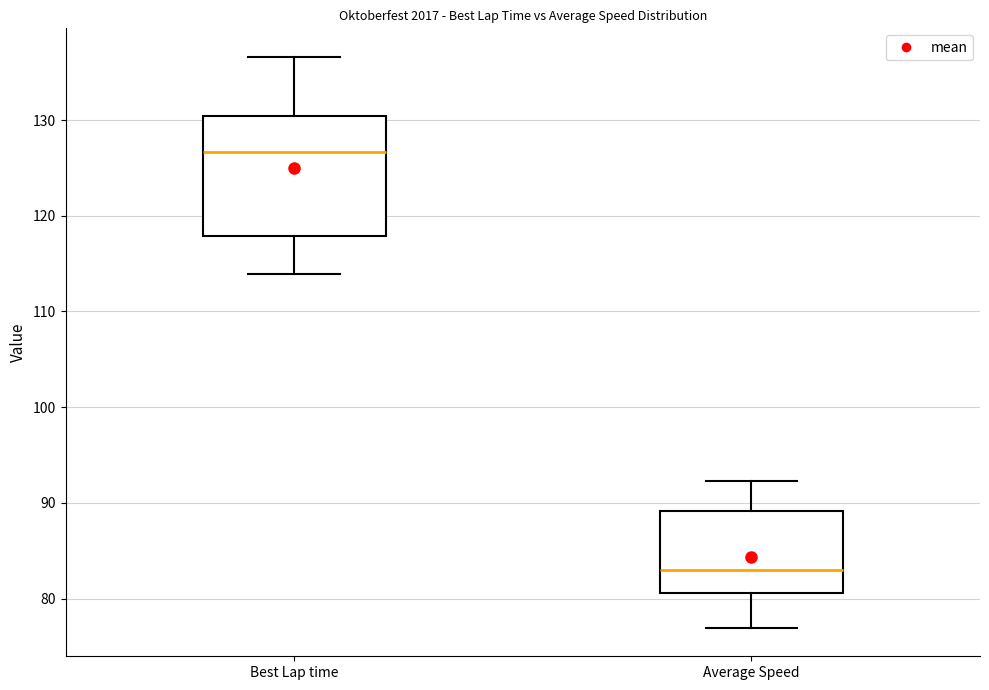

Reading left to right, read every box against the y-axis: the position of its median line, the range the box covers, and the ends of its whiskers. The values are not printed on the chart, so give them approximately, as read against the axis.

Best Lap time: median 127, box 118 to 130, whiskers 114 to 137
Average Speed: median 83, box 81 to 89, whiskers 77 to 92